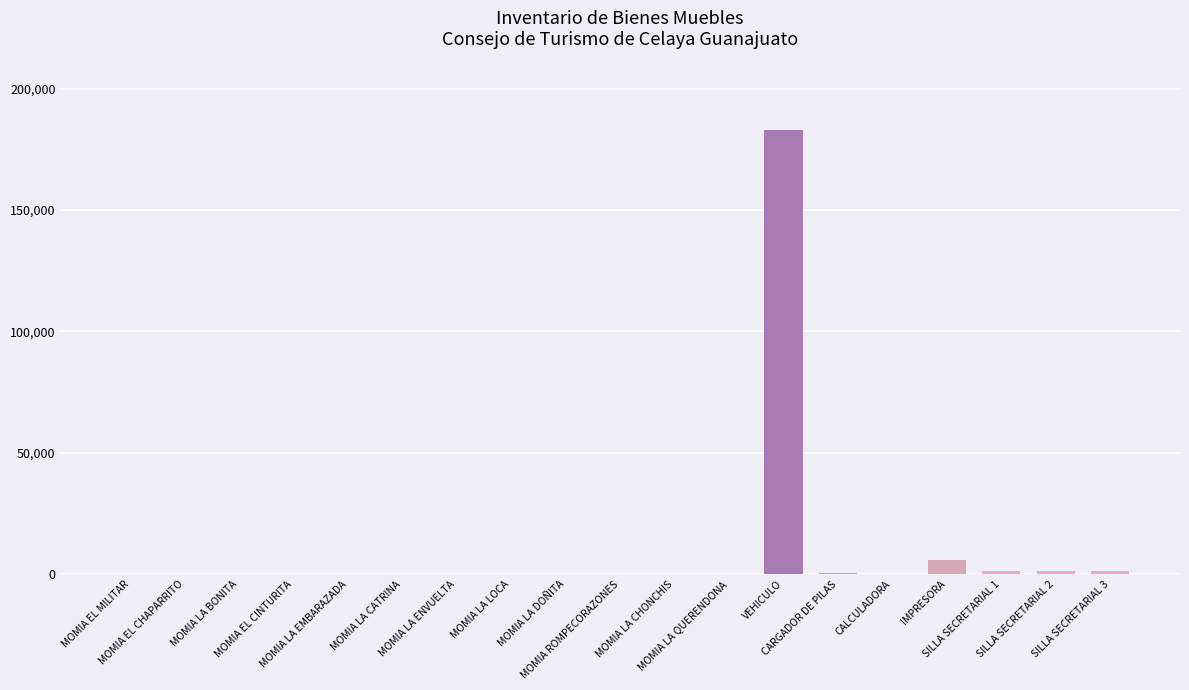

Approximately how many times larger is the value at SILLA SECRETARIAL 3 compared to SILLA SECRETARIAL 2?

1.0